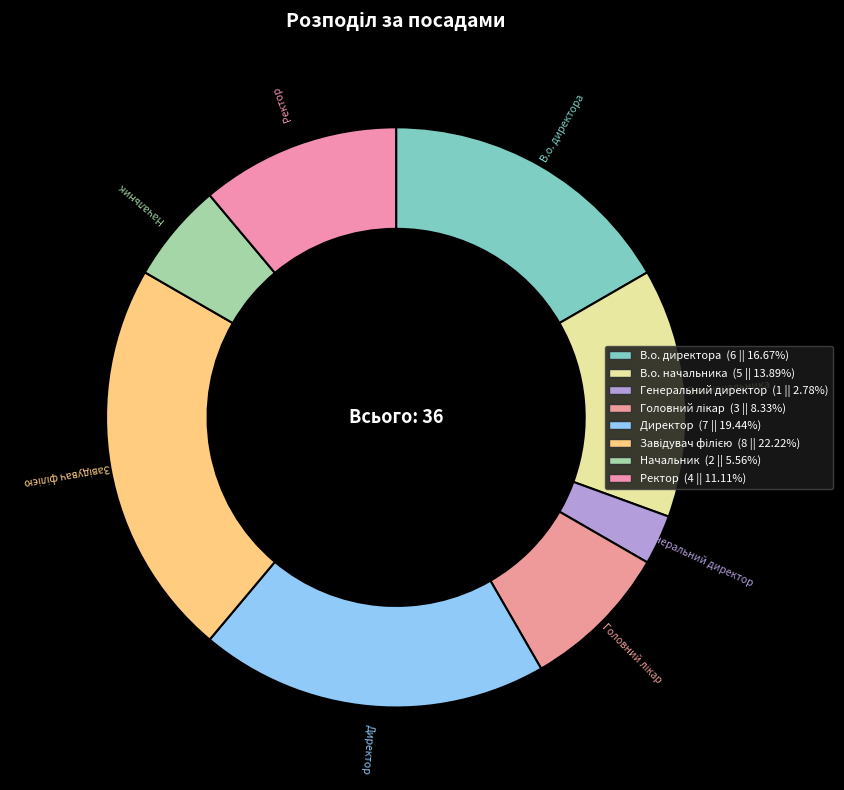

What is the ratio of the value at Директор to the value at Начальник?

3.5